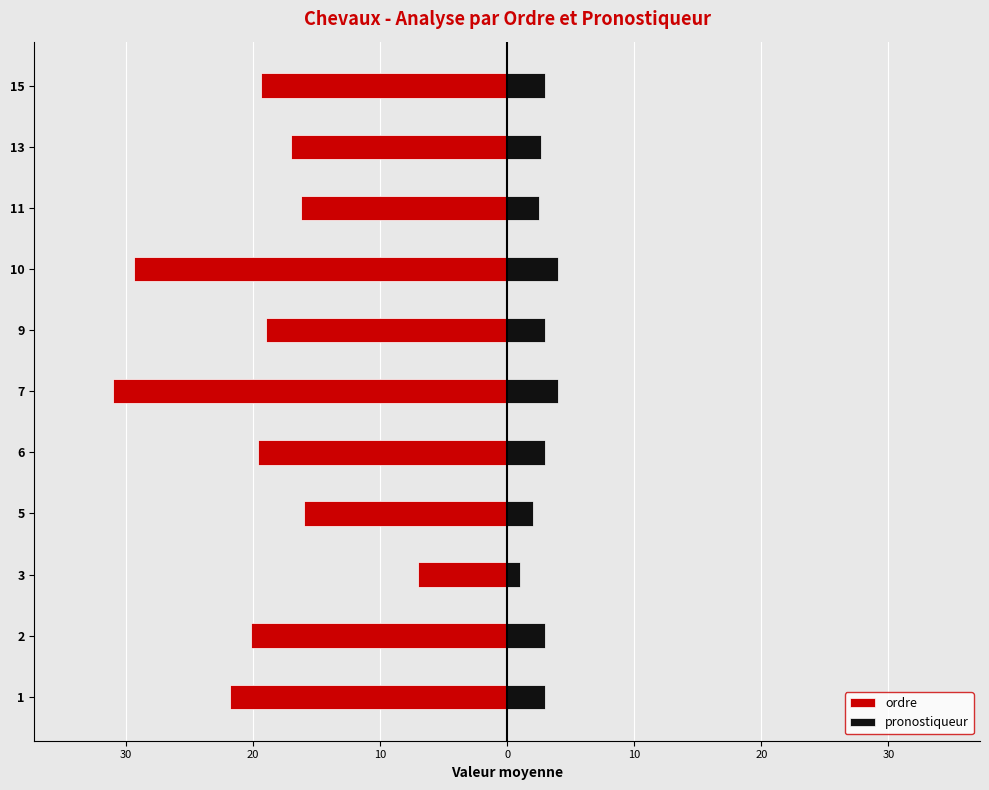

How many values in the pronostiqueur series are below 3?

4